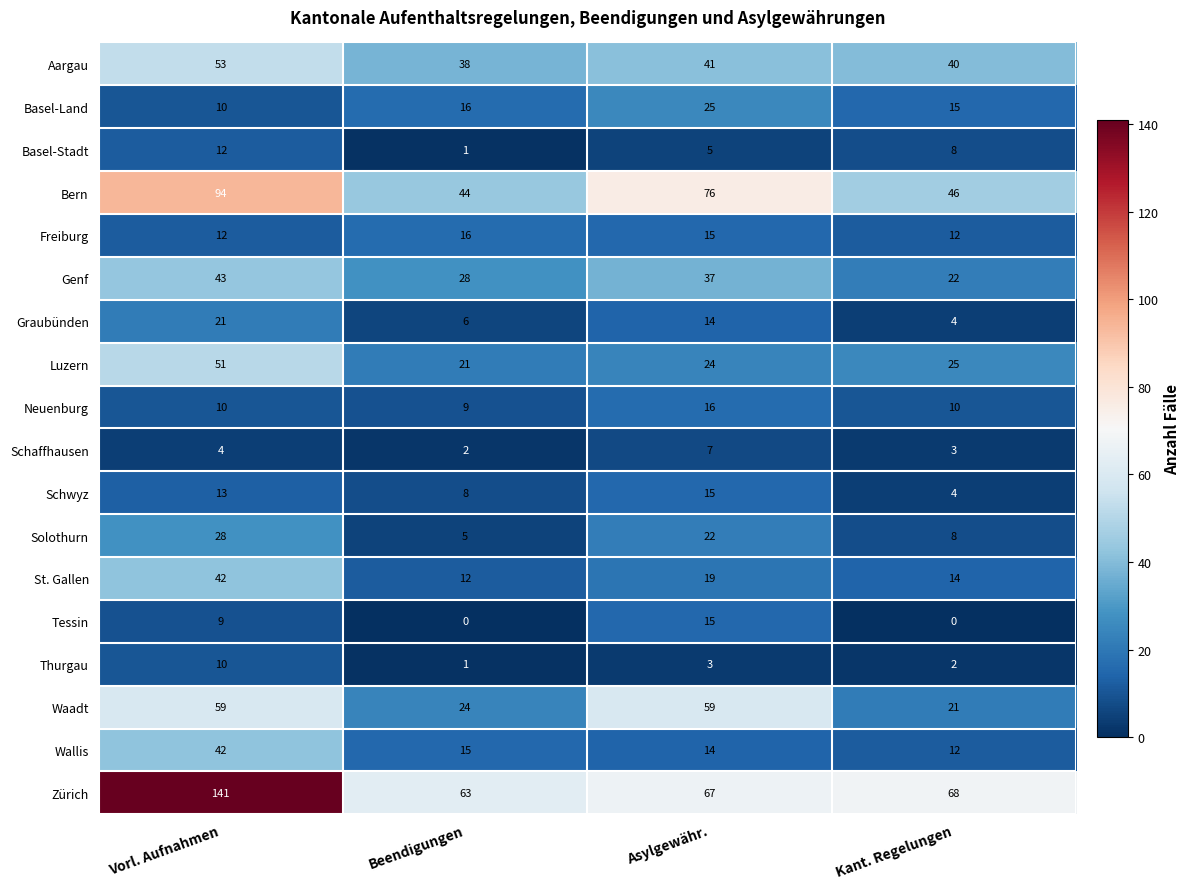

How many values in the Graubünden series are below 14?

2